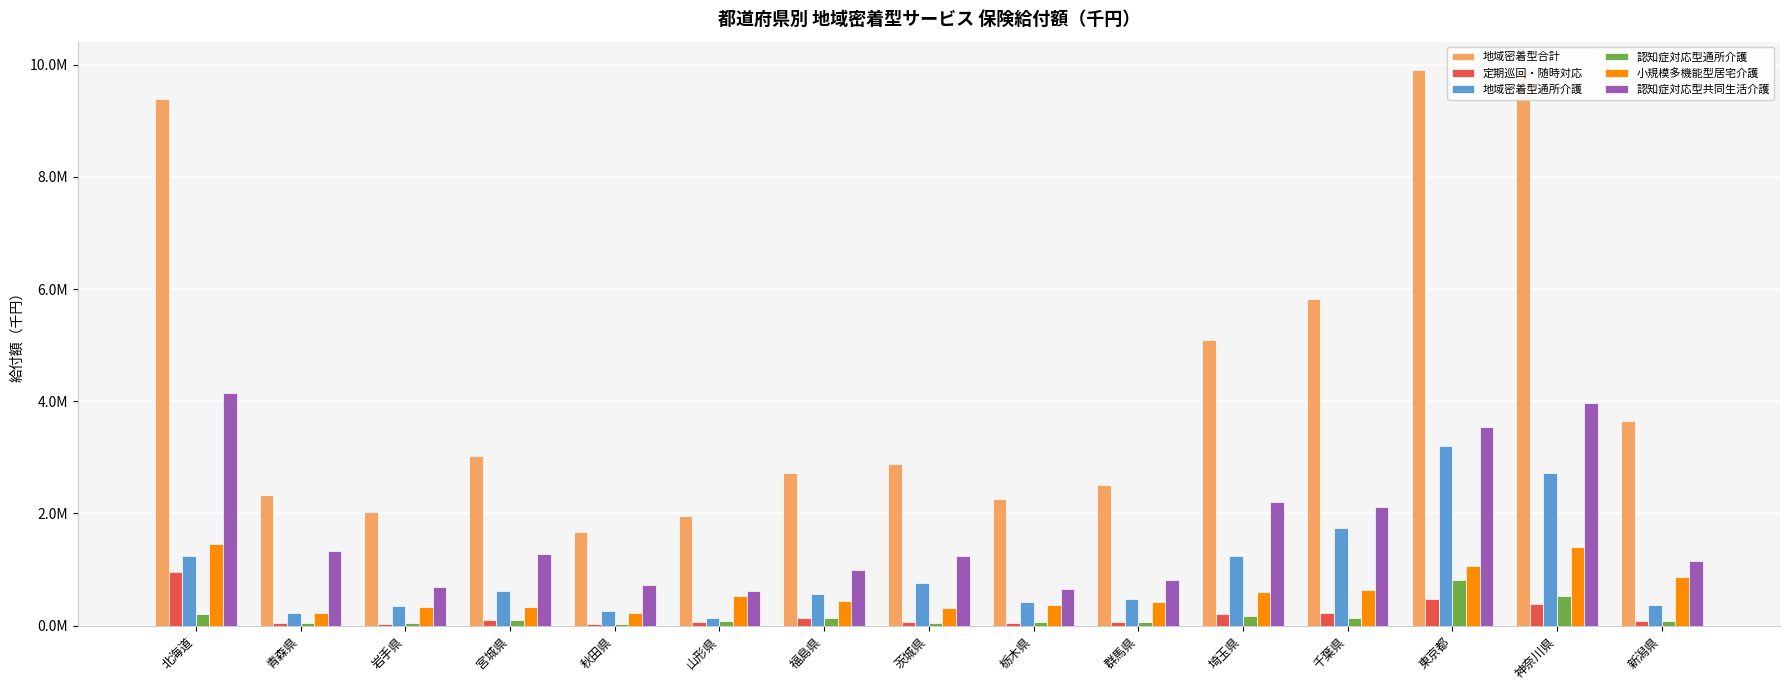

Between 北海道 and 神奈川県, which series saw the biggest shift?

地域密着型通所介護